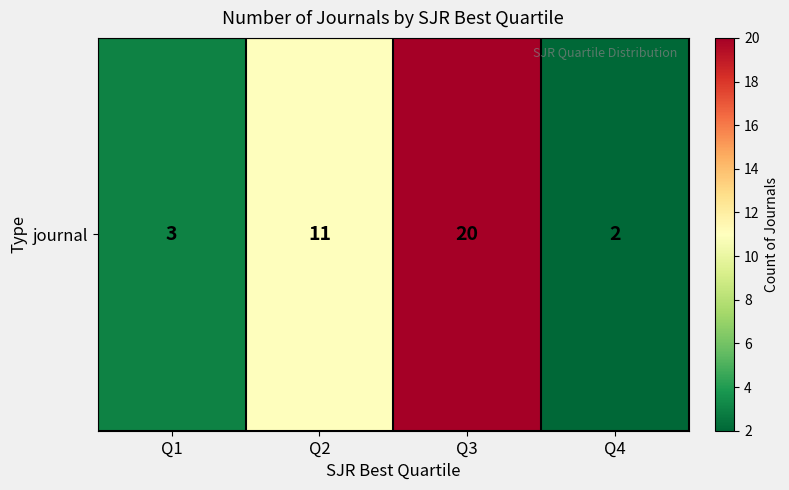

Between Q2 and Q4, which is larger?

Q2